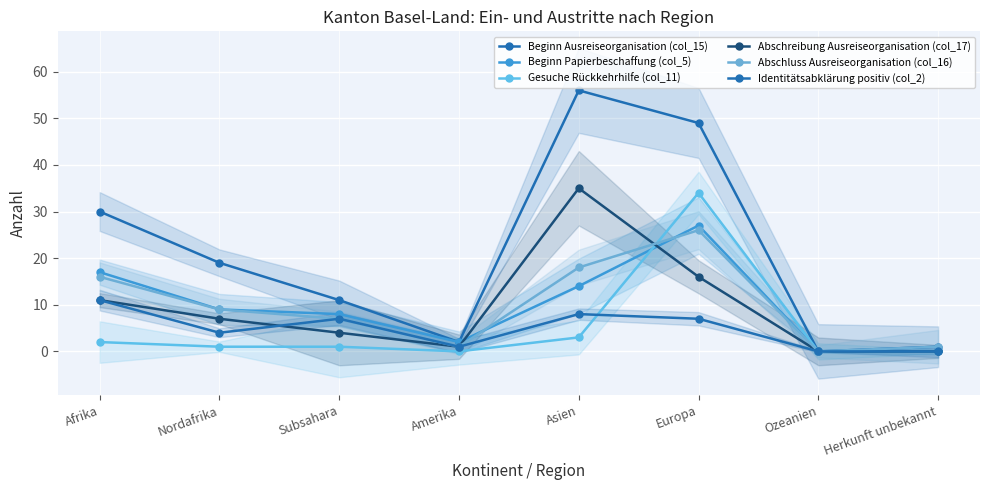

How many values in the Identitätsabklärung positiv (col_2) series exceed 7?

2